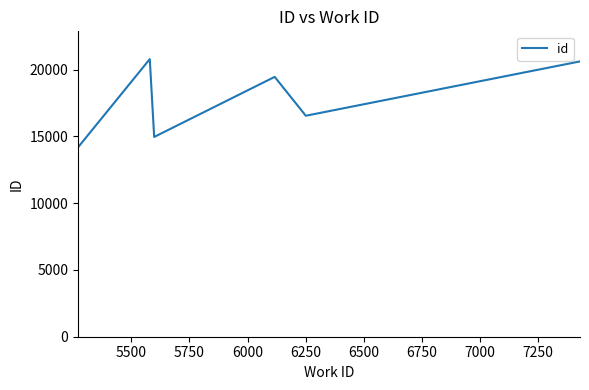

What is the maximum value shown in the chart?

20796